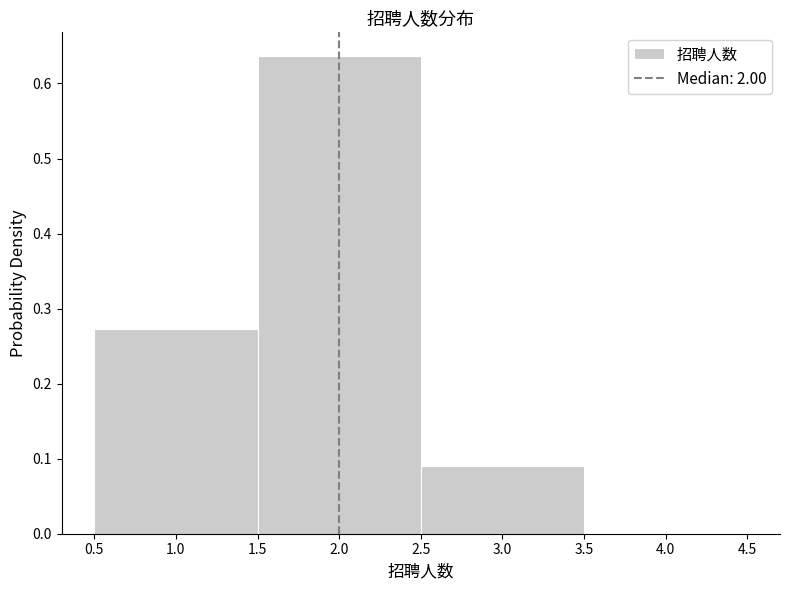

Reading left to right, list every bar in this chart as the range it spans on the x-axis followed by its height. The values are not printed on the chart, so give them approximately, as read against the axis.

0.5 to 1.5: 0.27
1.5 to 2.5: 0.64
2.5 to 3.5: 0.09
3.5 to 4.5: 0